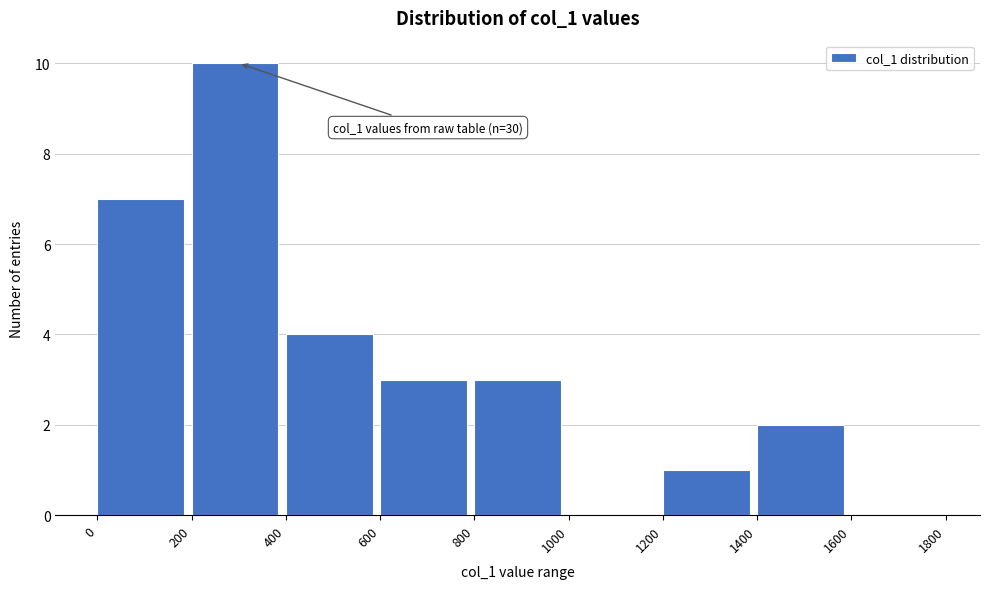

Over which range of the x-axis is the bar tallest?

200 to 400